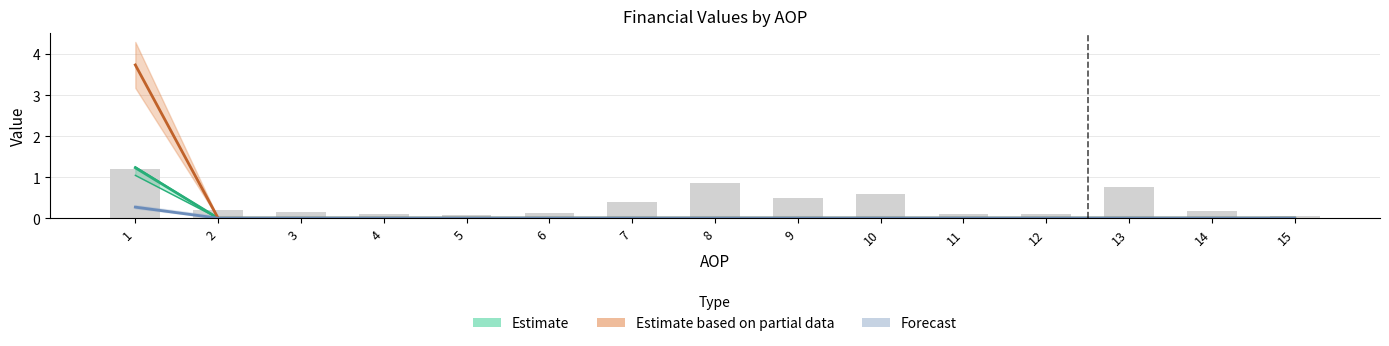

The value of KONTRBR at 8 is 0.4. True or false?

False